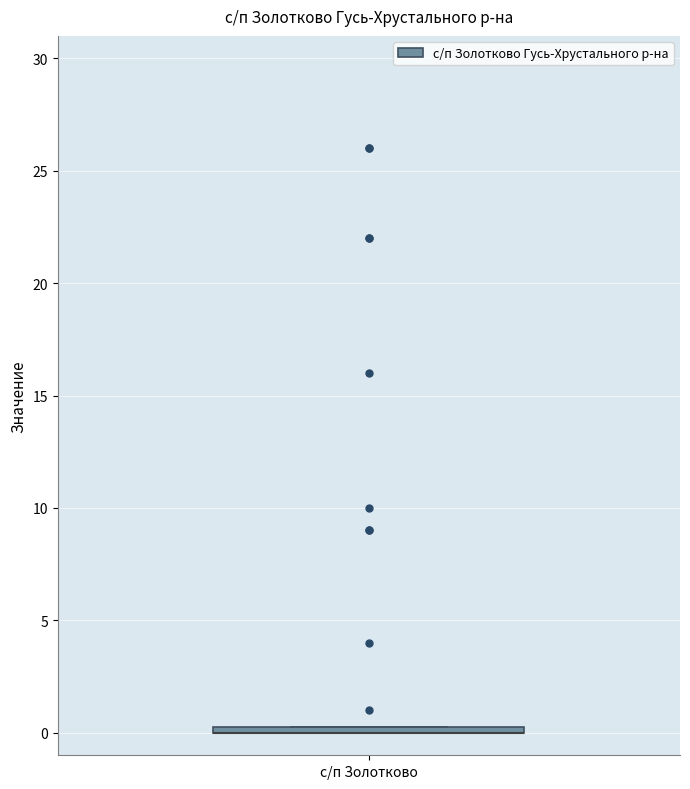

Where is the upper edge of the box for с/п Золотково on the y-axis? The values are not printed on the chart, so give them approximately, as read against the axis.

0.5